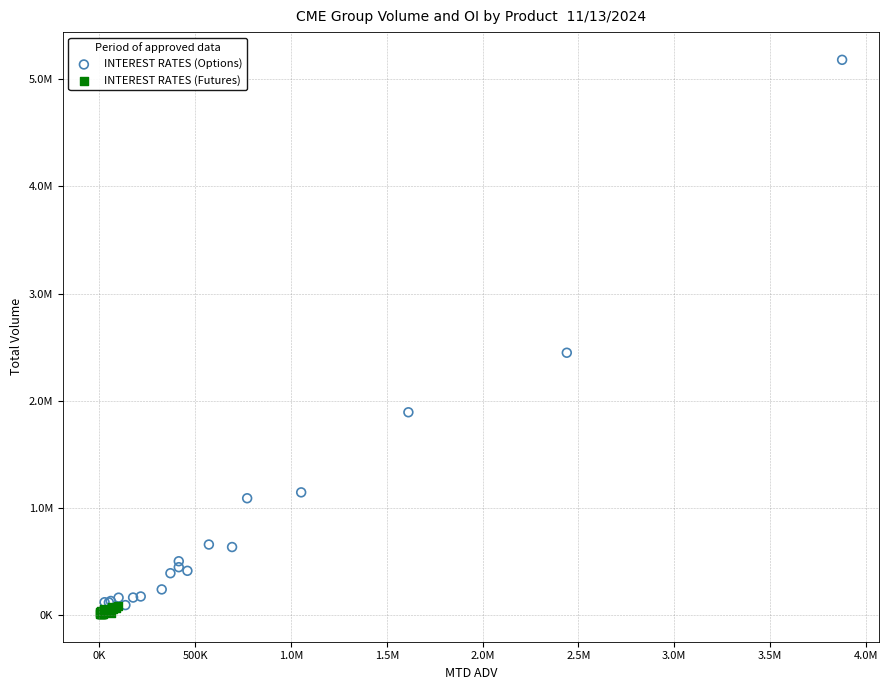

What are all the series names shown in the legend?

INTEREST RATES (Options), INTEREST RATES (Futures)